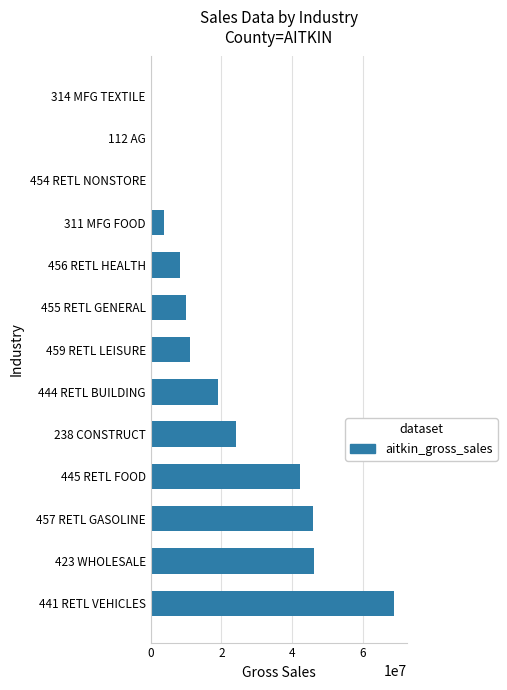

What is the sum of all values?

279745117